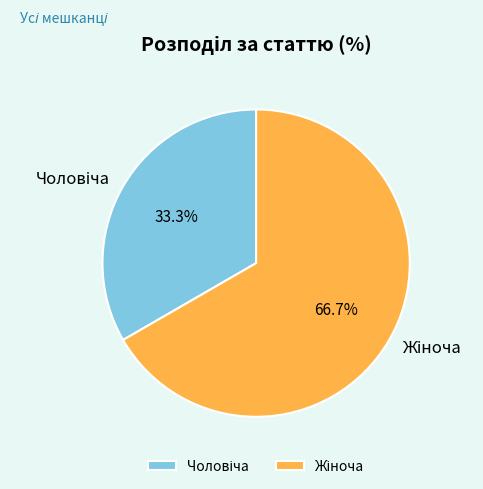

Does any single category account for the majority?

Yes